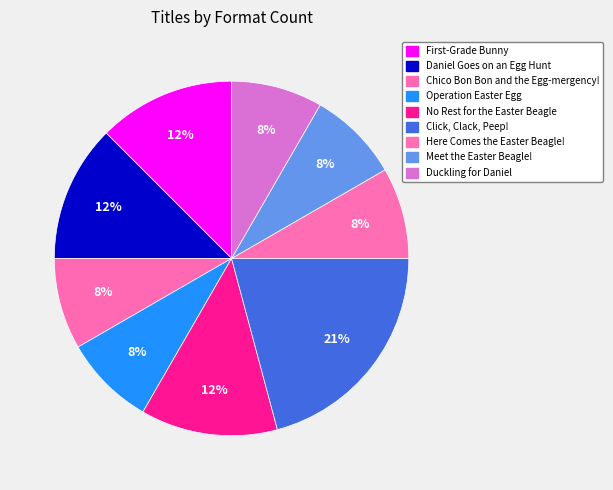

How many segments does this pie chart have?

9